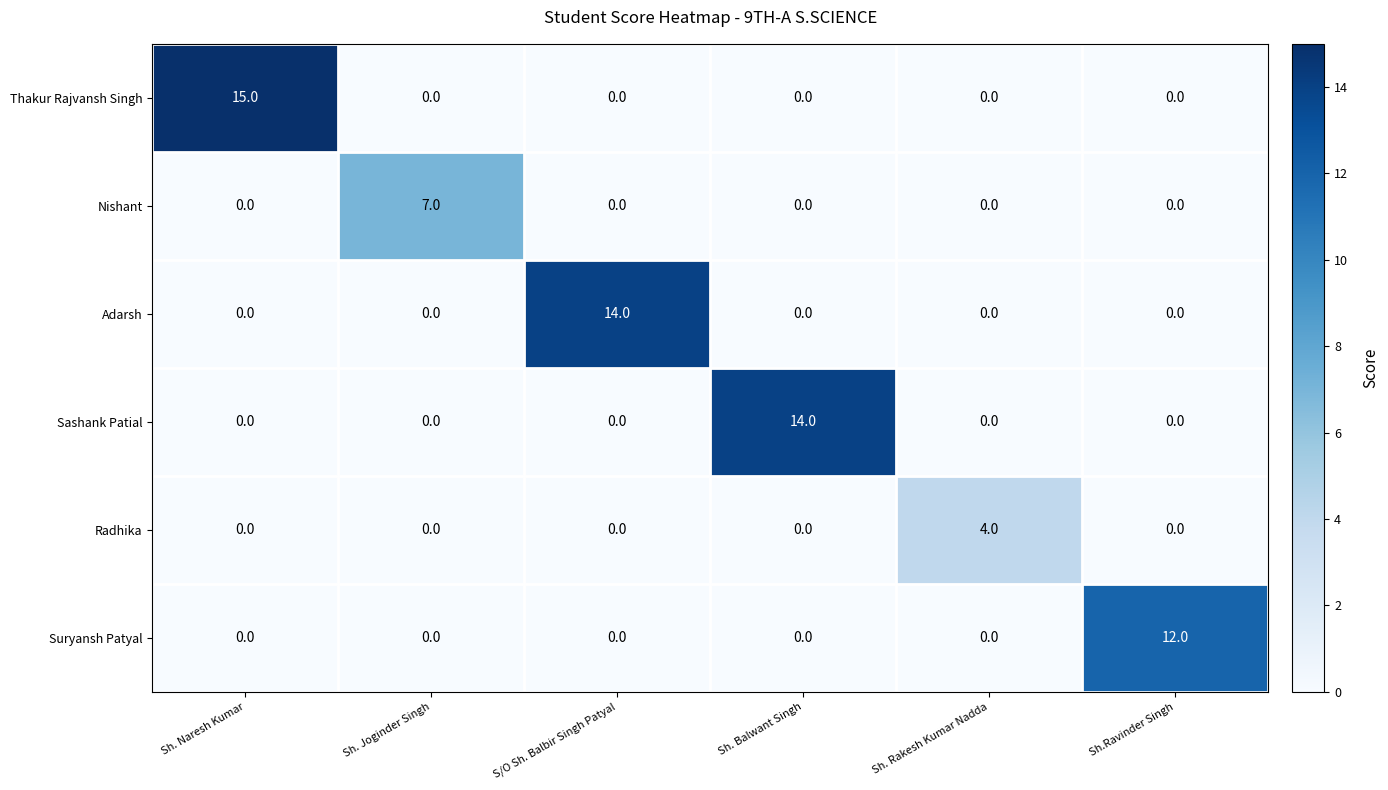

True or false: Suryansh Patyal has a value of 0 at Sh. Rakesh Kumar Nadda.

True